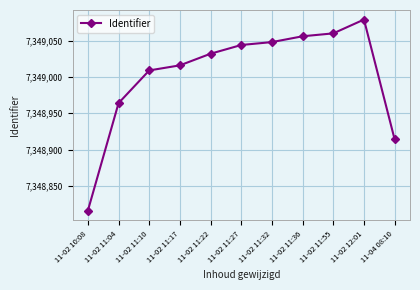

Reading right to left, extract all data points from this chart.

11-04 08:10=7348914	11-02 12:01=7349079	11-02 11:55=7349060	11-02 11:36=7349056	11-02 11:32=7349048	11-02 11:27=7349044	11-02 11:22=7349032	11-02 11:17=7349016	11-02 11:10=7349009	11-02 11:04=7348964	11-02 10:08=7348816